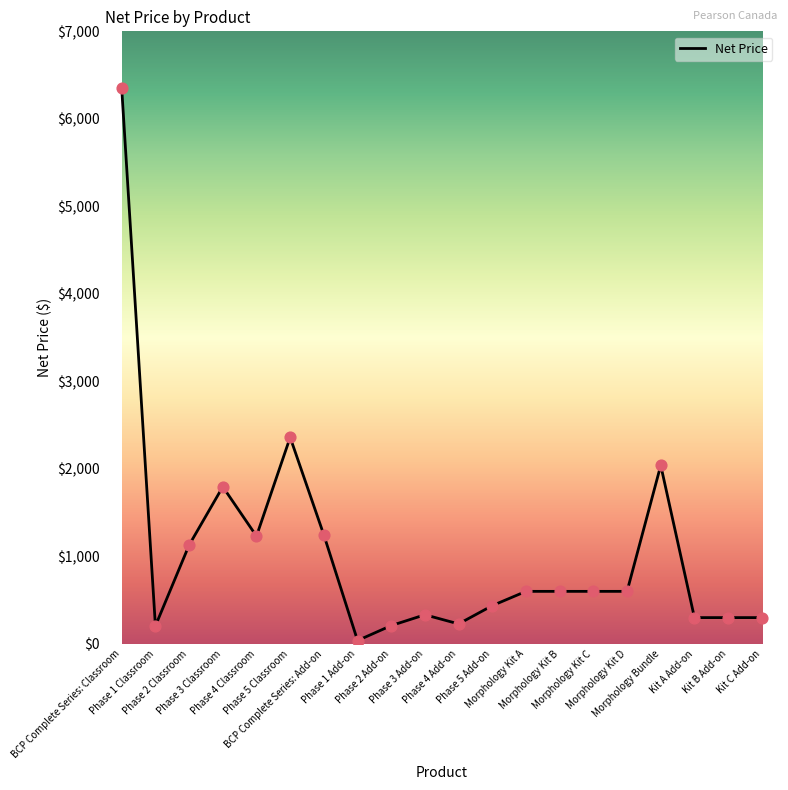

What is the change in value from Morphology Kit B to Morphology Bundle?

+1440.0